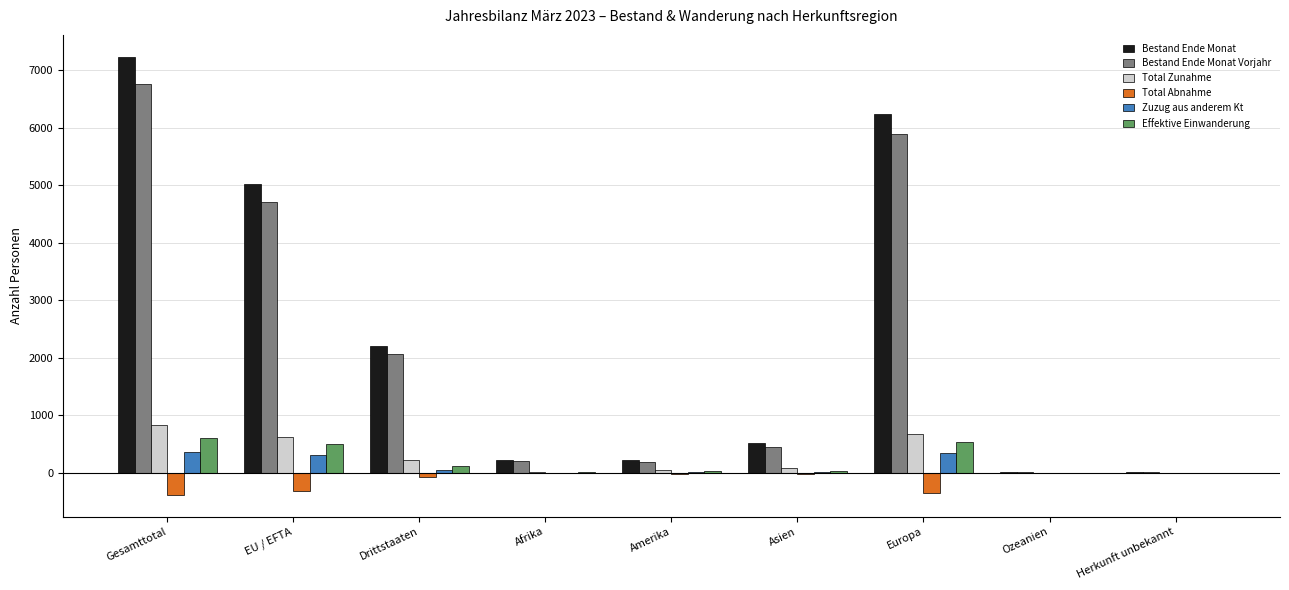

The value of Bestand Ende Monat Vorjahr at EU / EFTA is 2138. True or false?

False